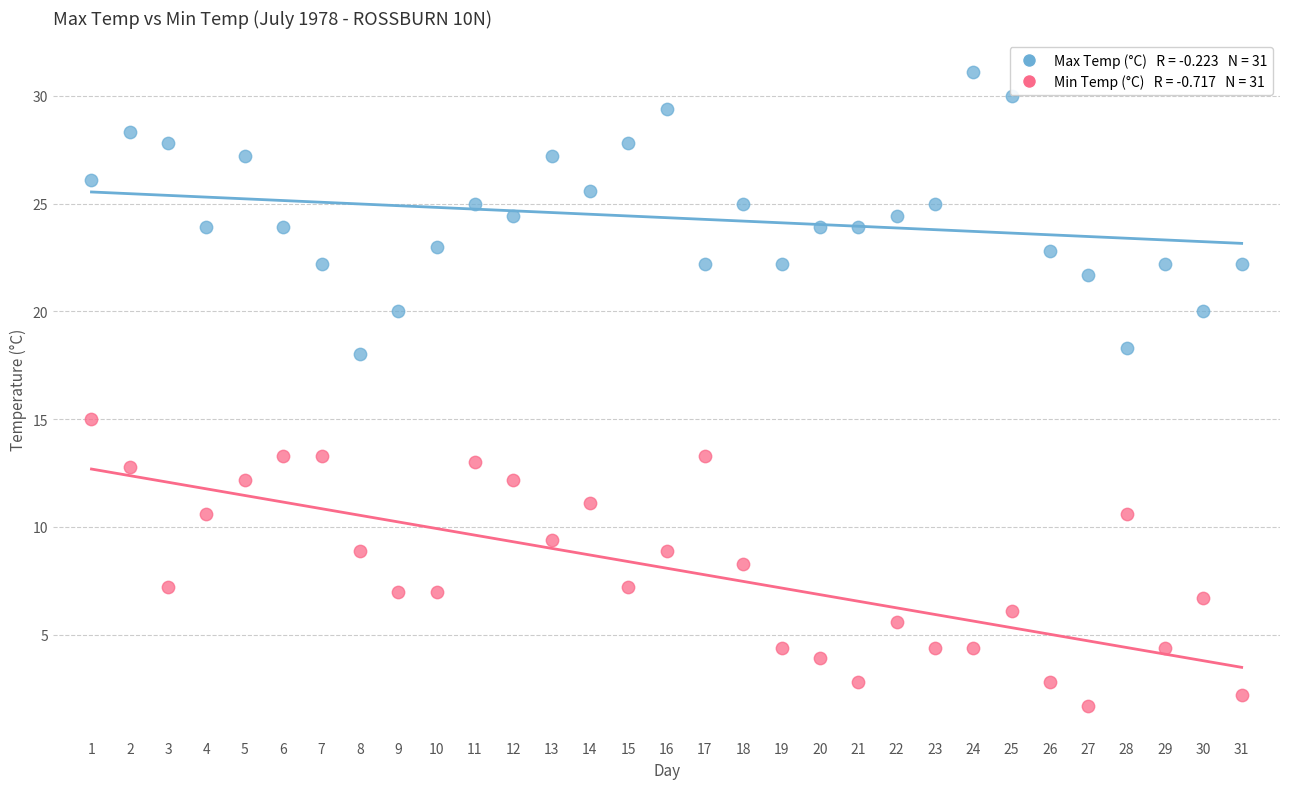

Across all series, what Y value is closest to 16?

15.0